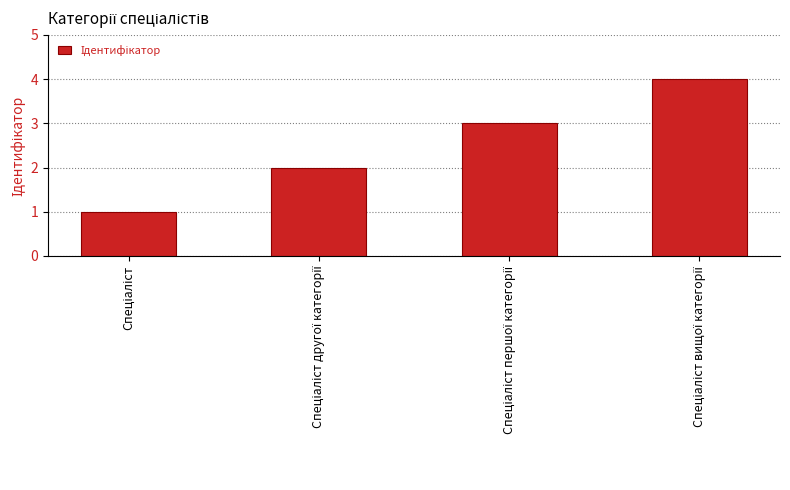

What is the maximum value shown in the chart?

4